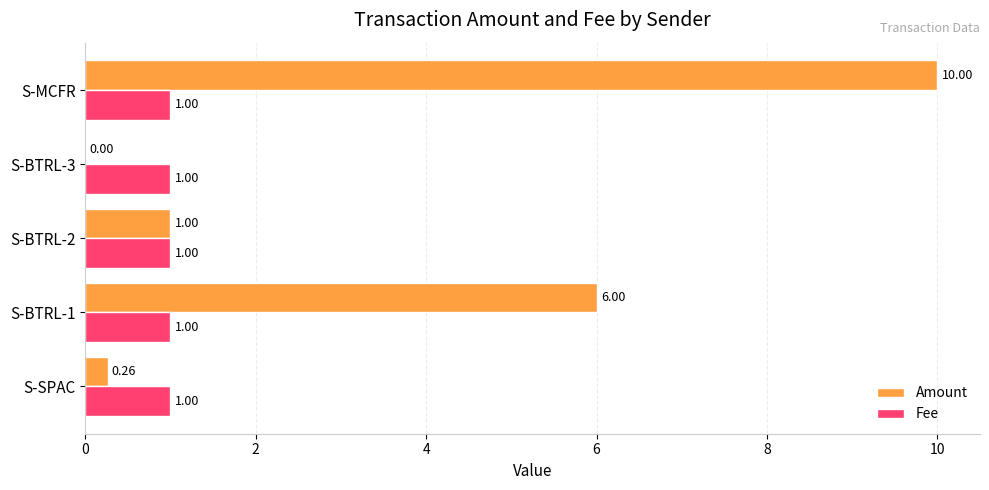

What is the sum of all Fee values?

5.0